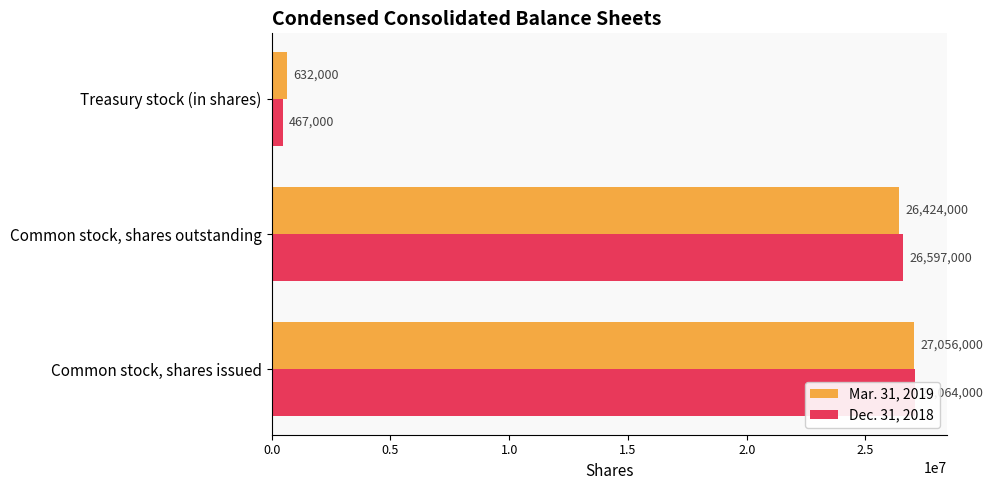

Which series has the widest spread of values?

Dec. 31, 2018